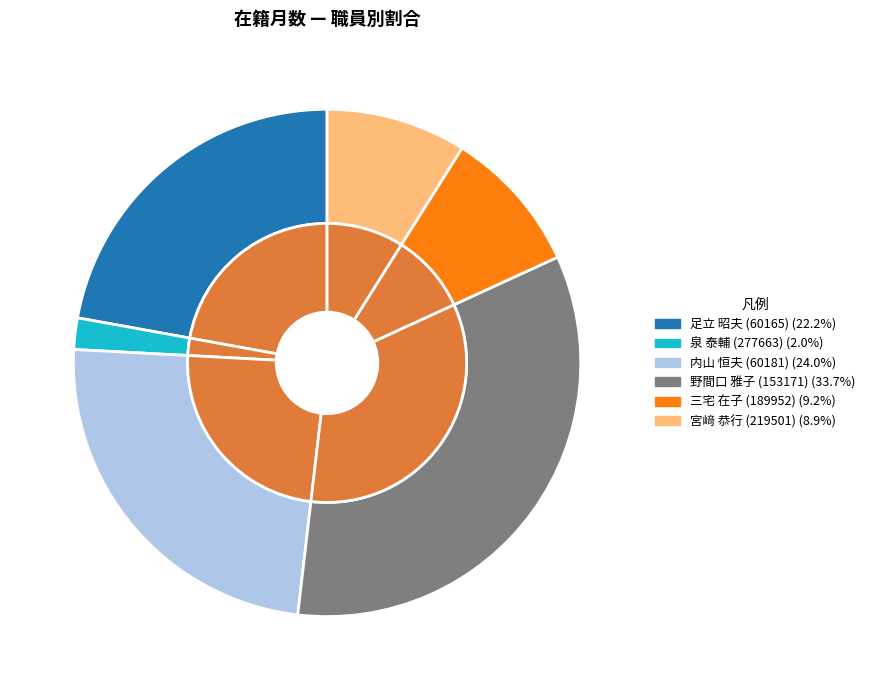

Which slice is the smallest?

泉 泰輔 (277663)